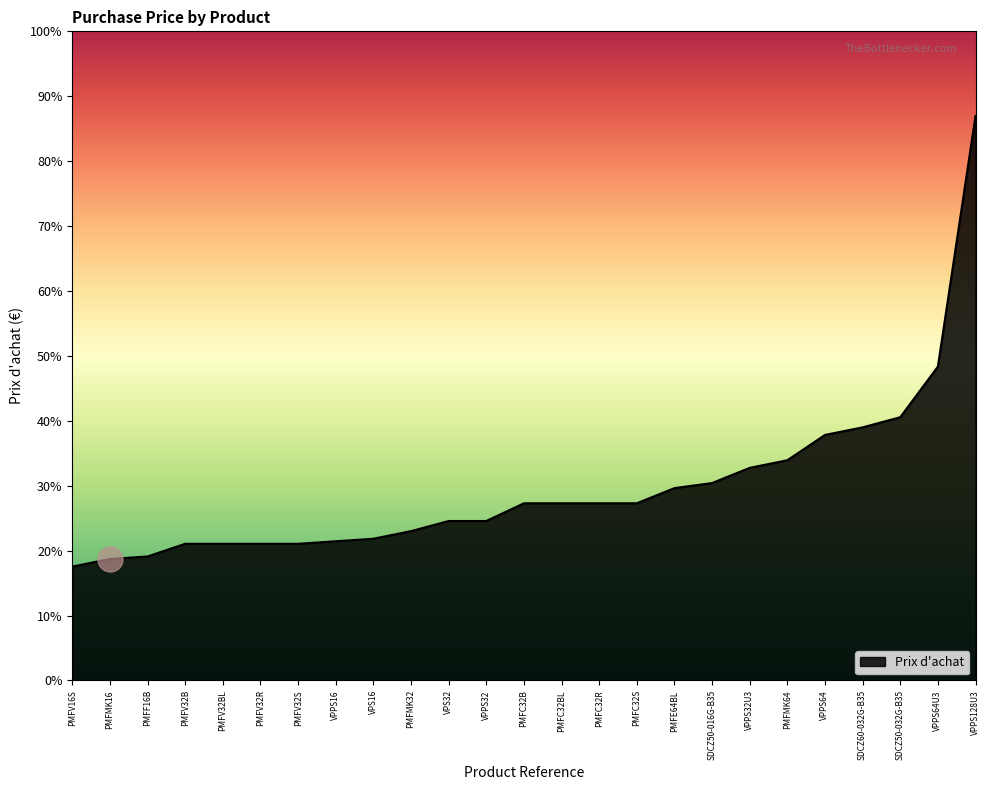

Does the chart have visible grid lines?

No